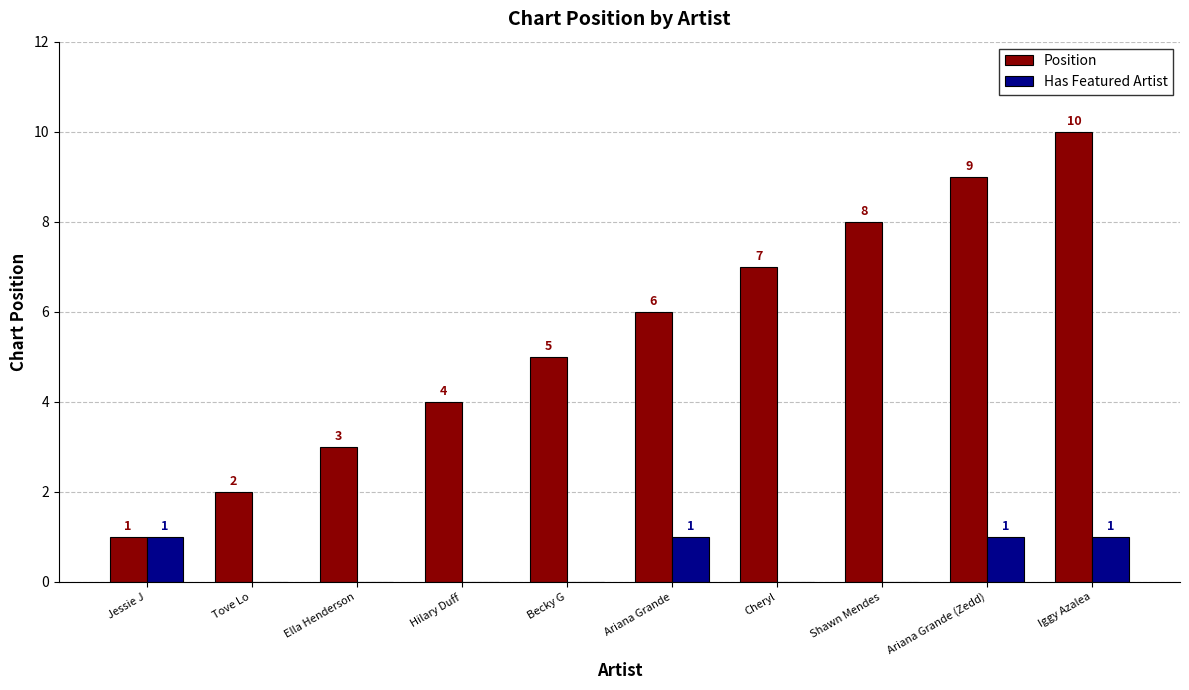

The Position series shows 5 at Ella Henderson. True or false?

False